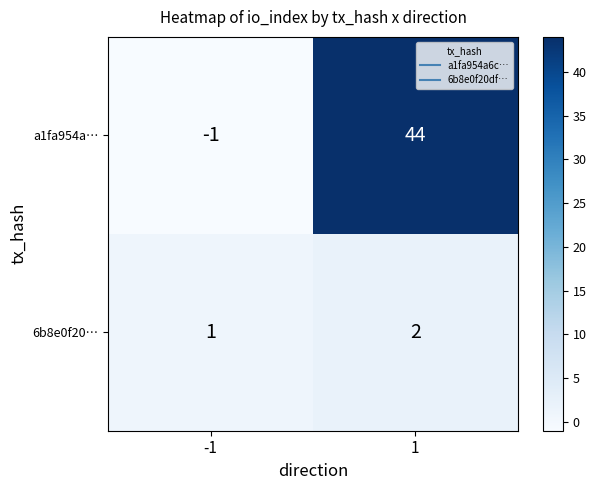

Reading left to right, what are all the values shown in this chart?

a1fa954a…: -1	44
6b8e0f20…: 1	2